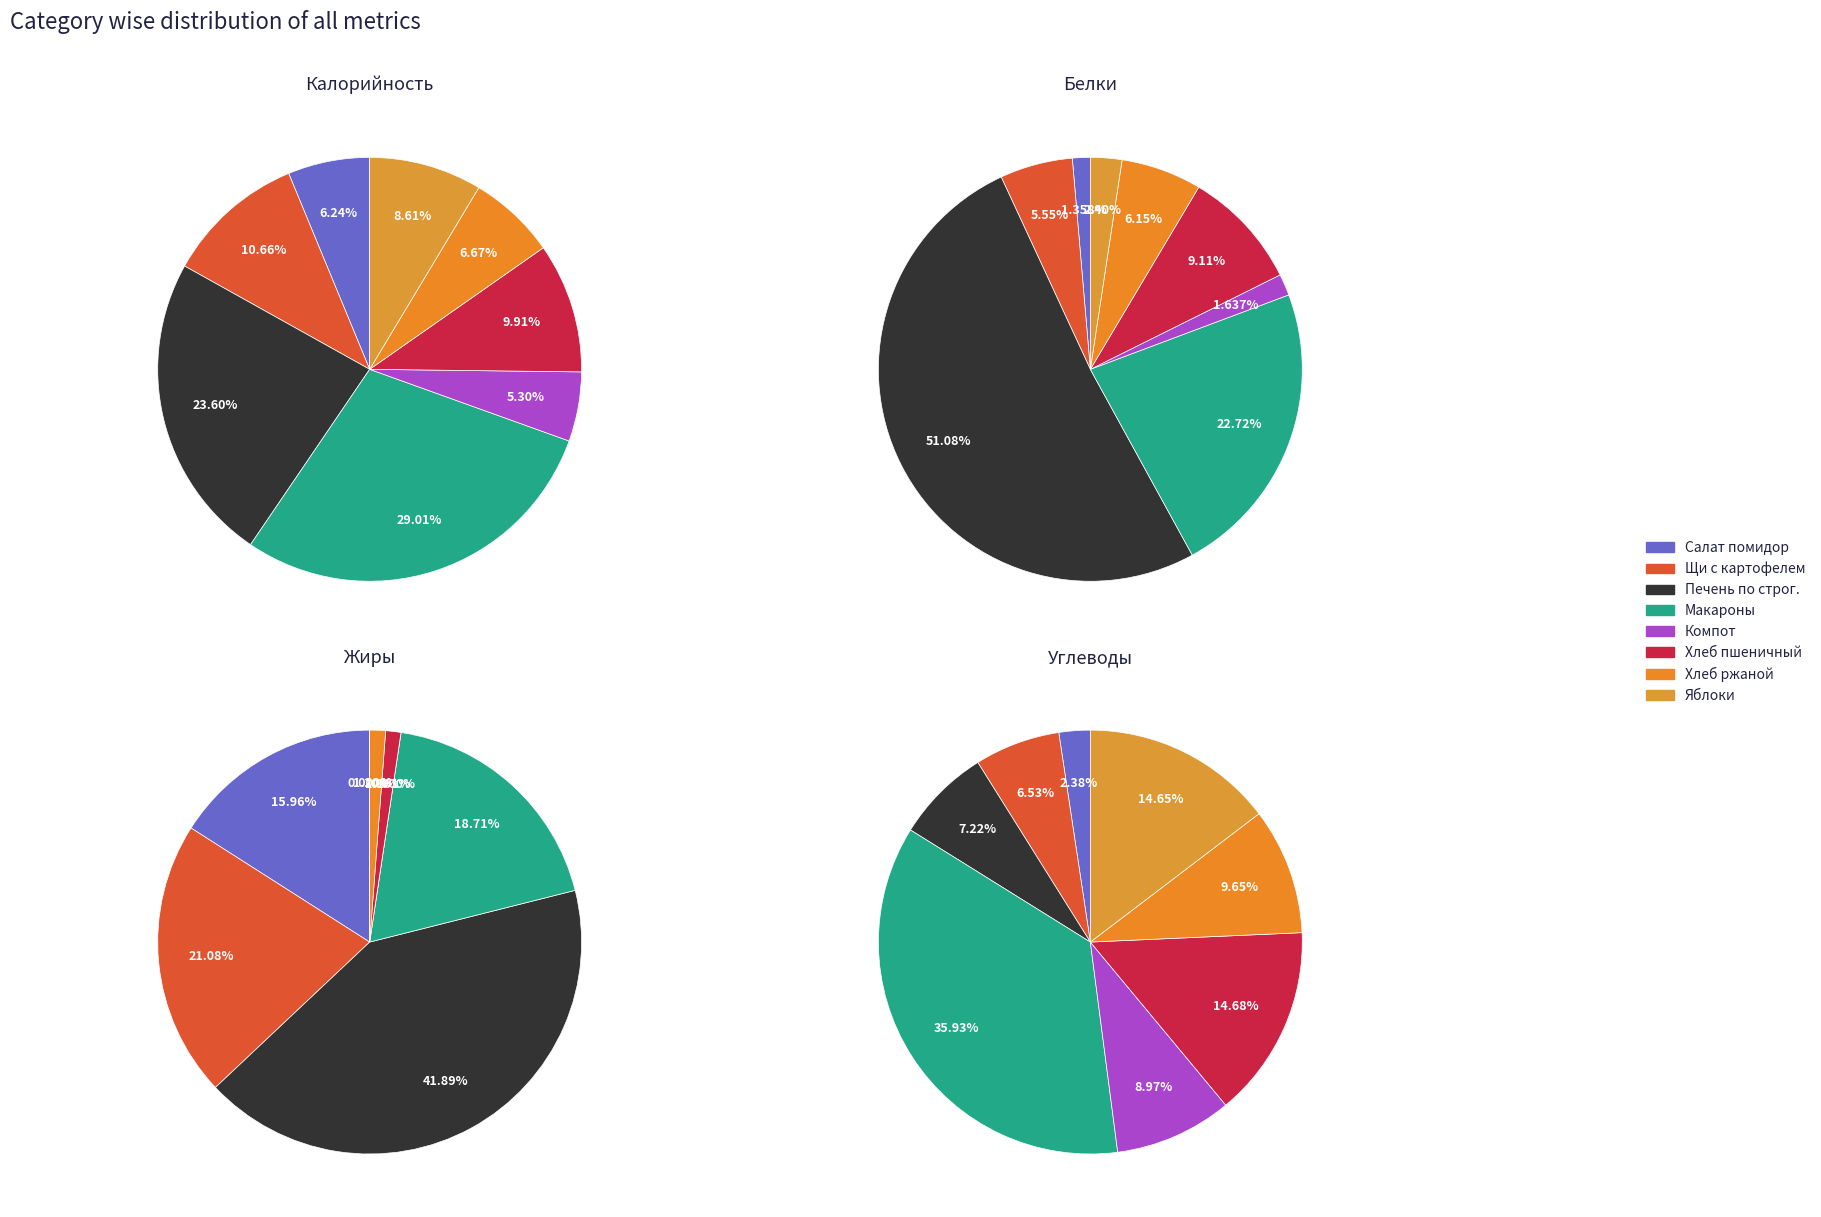

To the nearest percent, what portion does Щи из свежей капусты с картофелем represent?

21%